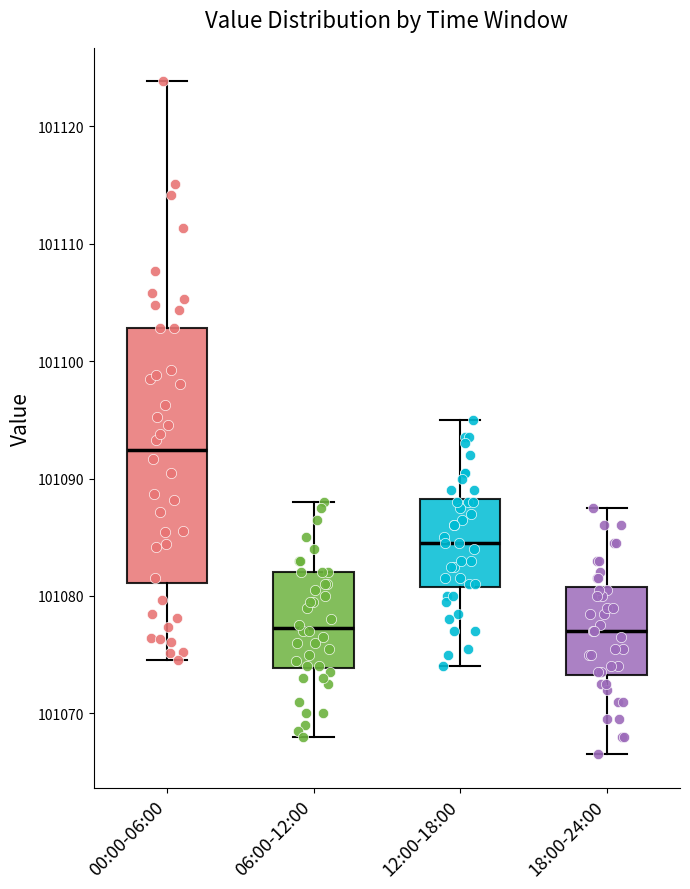

Reading left to right, read every box against the y-axis: the position of its median line, the range the box covers, and the ends of its whiskers. The values are not printed on the chart, so give them approximately, as read against the axis.

00:00-06:00: median 101092, box 101081 to 101103, whiskers 101075 to 101124
06:00-12:00: median 101077, box 101074 to 101082, whiskers 101068 to 101088
12:00-18:00: median 101085, box 101081 to 101088, whiskers 101074 to 101095
18:00-24:00: median 101077, box 101073 to 101081, whiskers 101067 to 101088